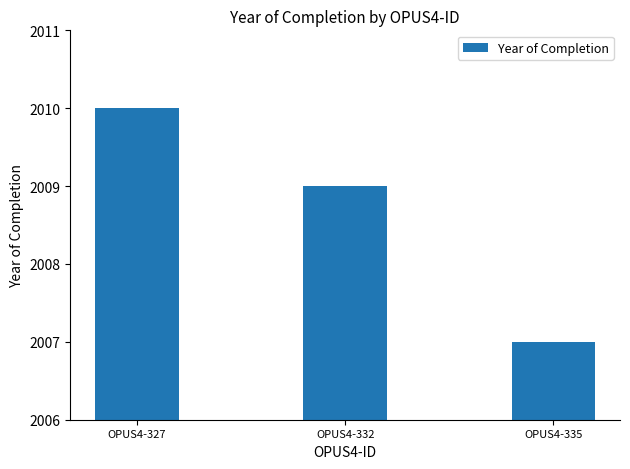

At which label does the data first exceed 2009?

OPUS4-327